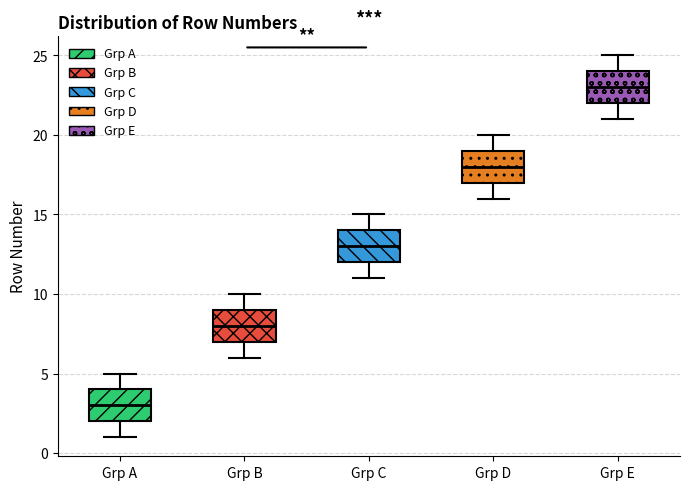

Where does the lower whisker of the box for Grp B end on the y-axis? The values are not printed on the chart, so give them approximately, as read against the axis.

6